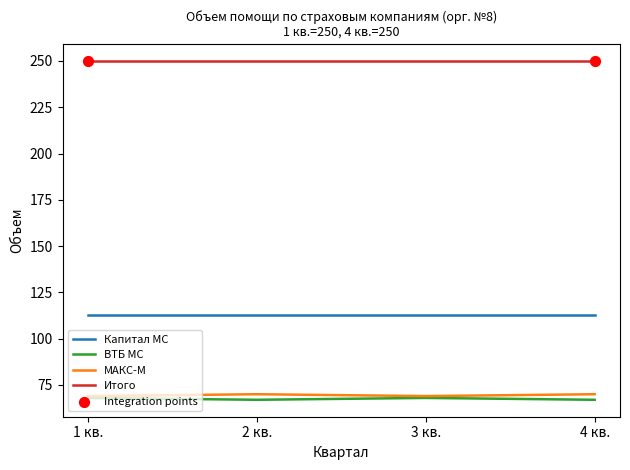

What is the difference between the highest and lowest values at 4 кв.?

183